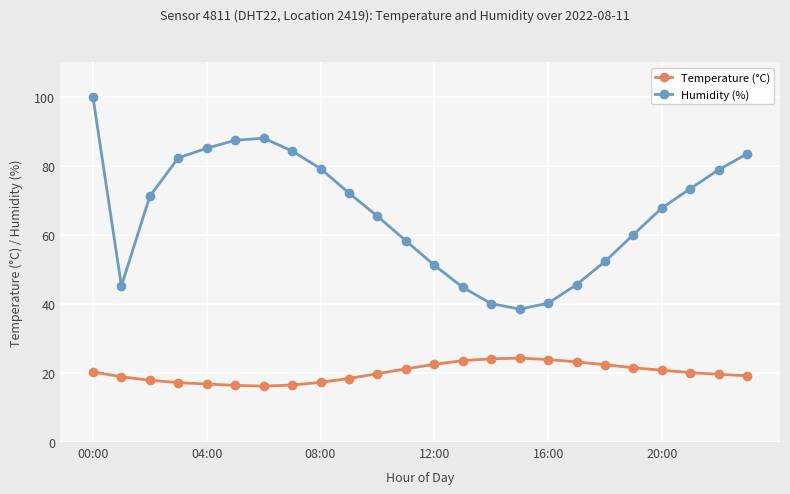

True or false: Temperature (°C) and Humidity (%) cross at least once.

False